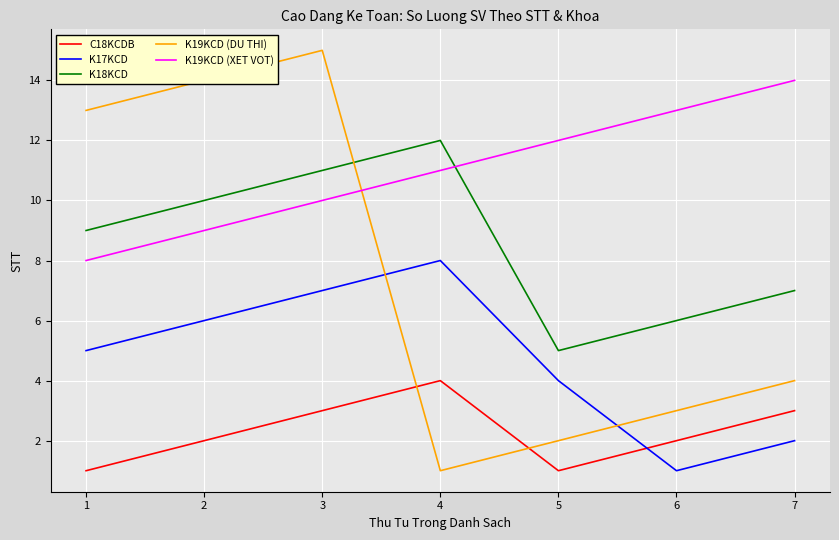

Which series has the widest spread of values?

K19KCD (DU THI)